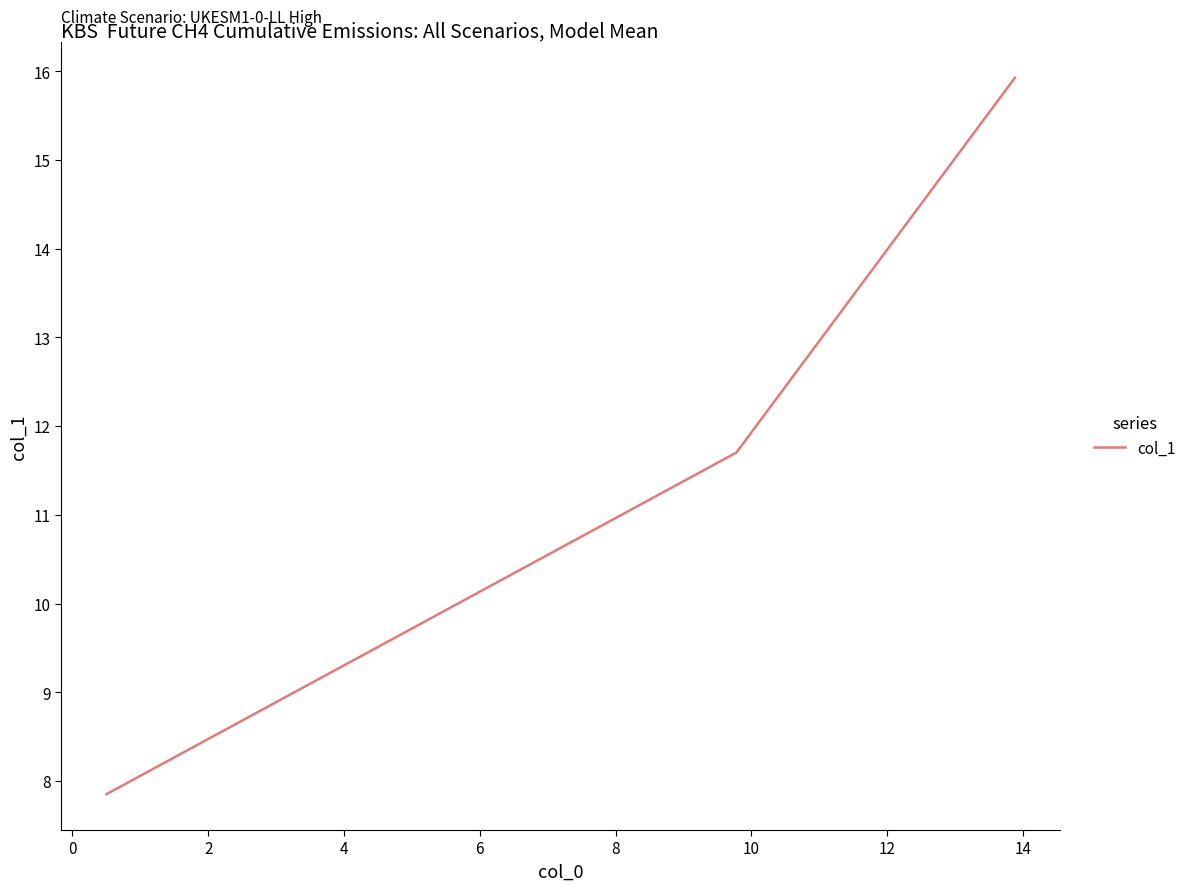

Count the number of data series in this chart.

1